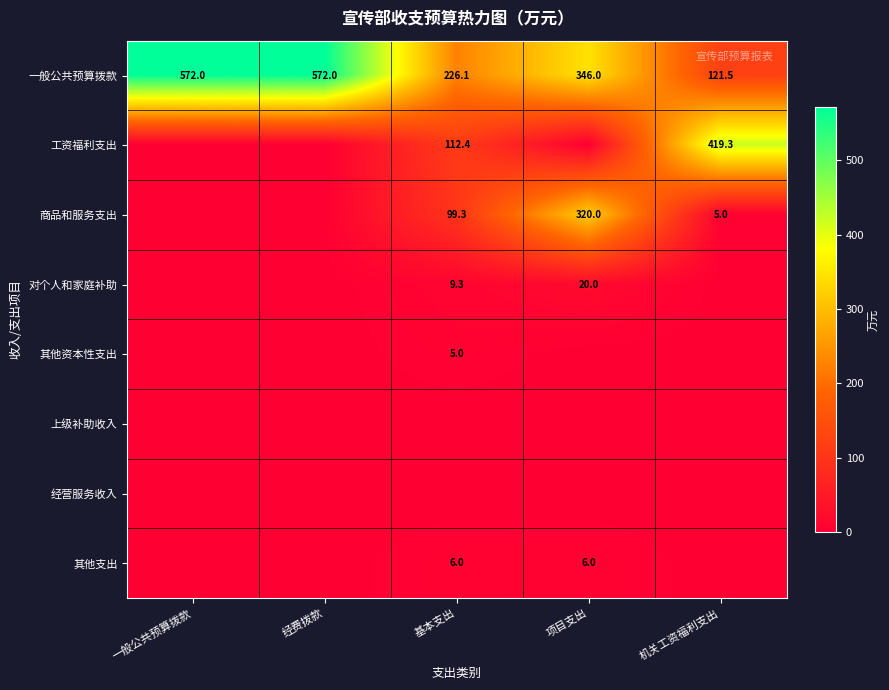

How many data points in 一般公共预算拨款 are less than 346?

2